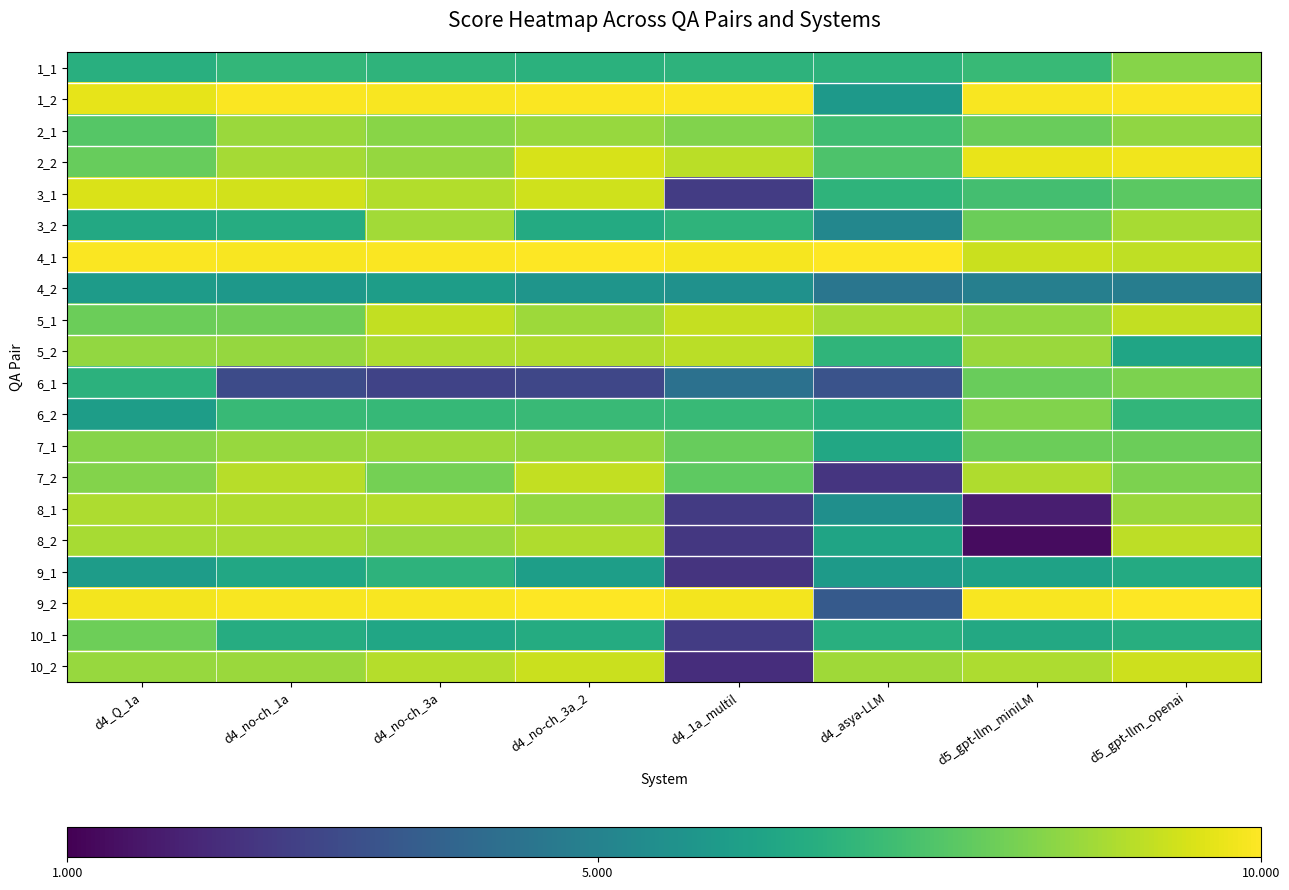

Which category has the lowest value across all series?

d5_gpt-llm_miniLM